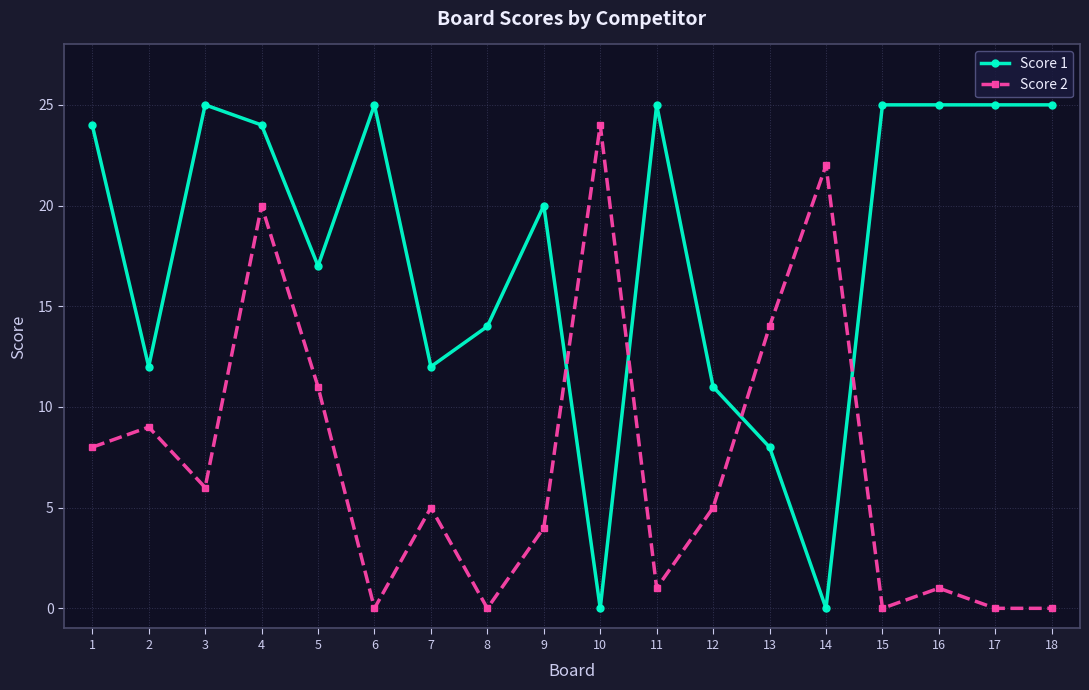

Which series changed the most between 11 and 13?

Score 1